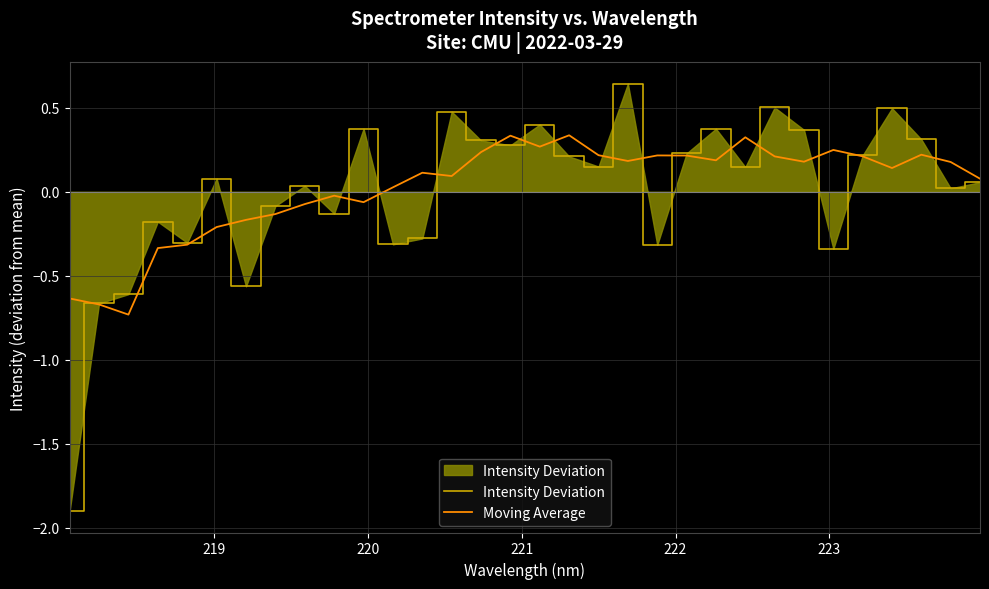

What is the lowest value of the Intensity Deviation series?

-1.9